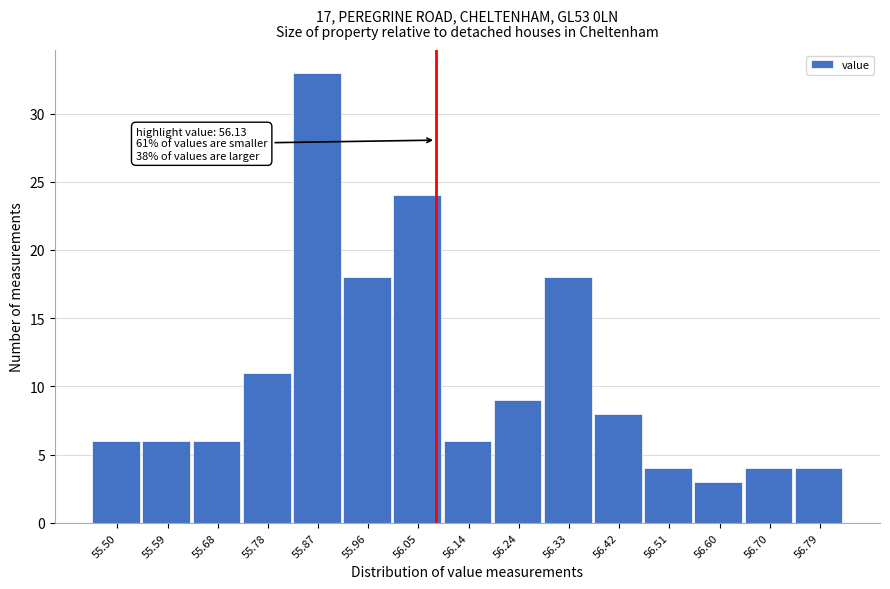

Reading right to left, list all the values displayed in this chart.

4	4	3	4	8	18	9	6	24	18	33	11	6	6	6